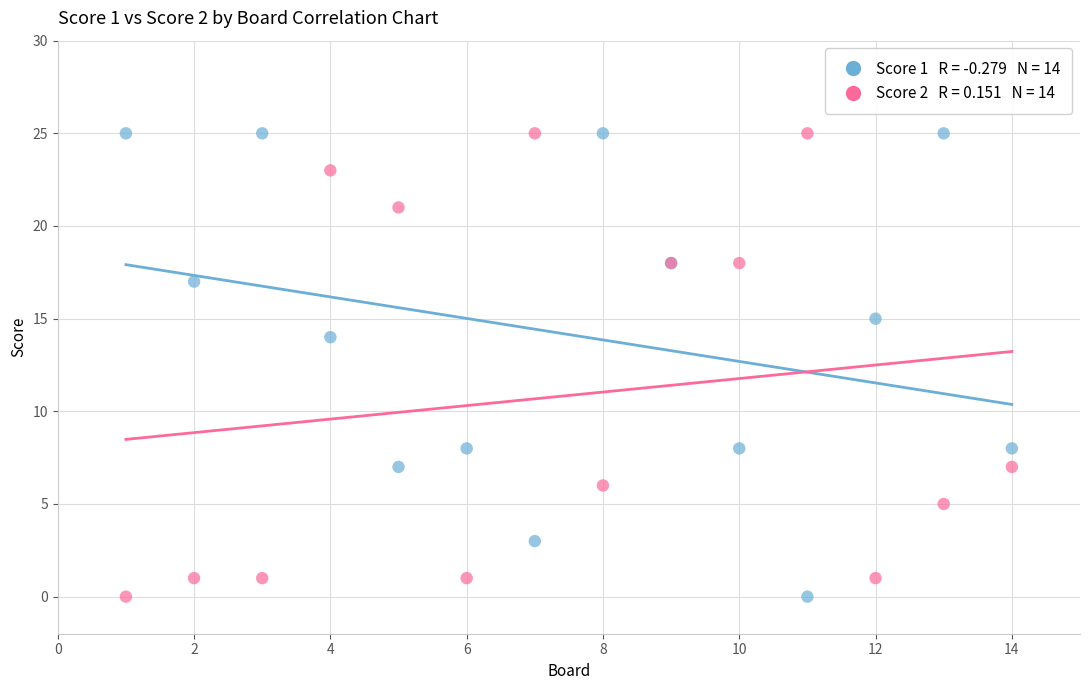

Across all series, what Y value is closest to 12?

14